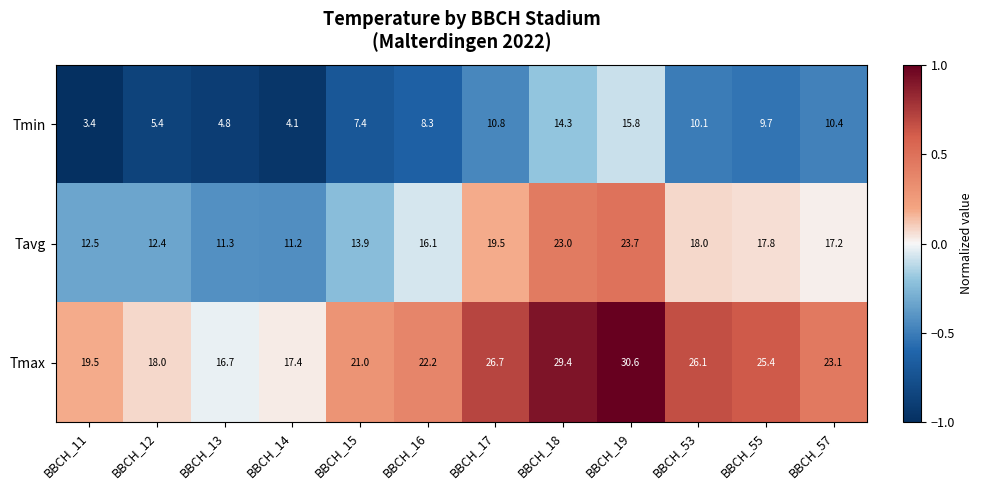

Is the value of Tmax at BBCH_15 greater than the value of Tavg at BBCH_55?

Yes